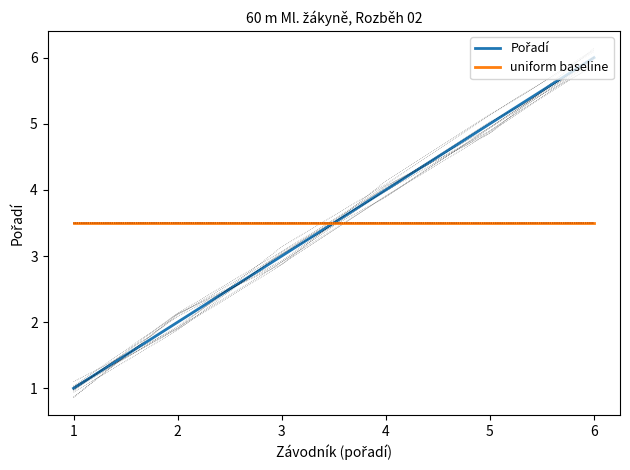

Reading left to right, list all the values displayed in this chart.

Pořadí: 1=1.0	2=2.0	3=3.0	4=4.0	5=5.0	6=6.0
uniform baseline: 1=3.5	2=3.5	3=3.5	4=3.5	5=3.5	6=3.5